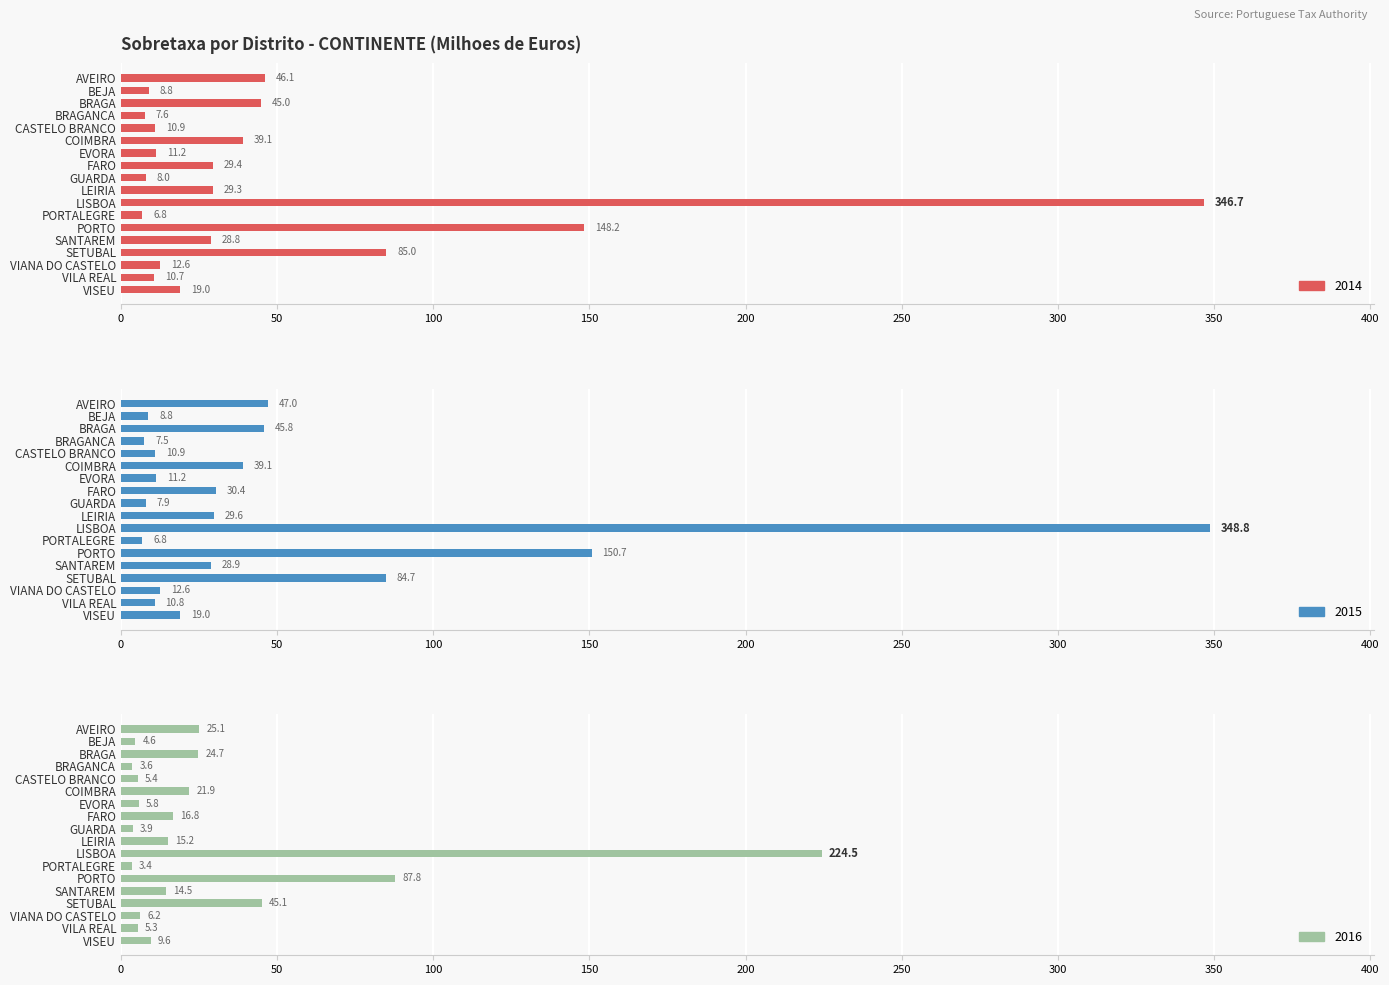

Which series has the largest range (max minus min)?

2015